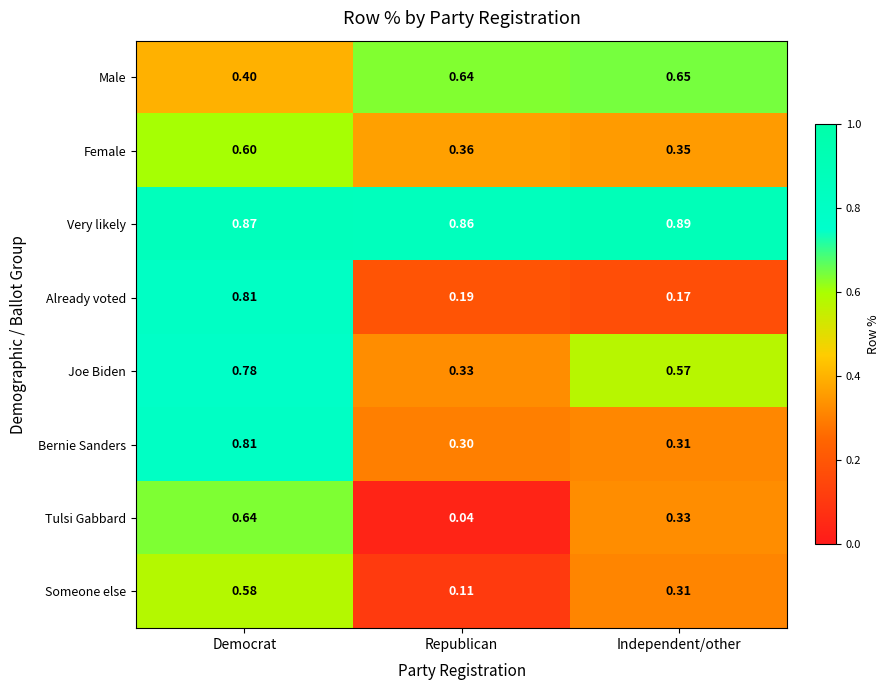

Which series changed the most between Republican and Independent/other?

Tulsi Gabbard